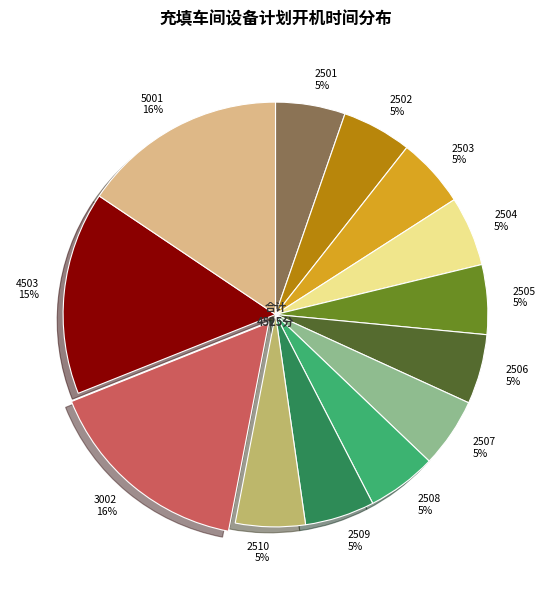

To the nearest percent, what percentage of the pie is 2510?

5%